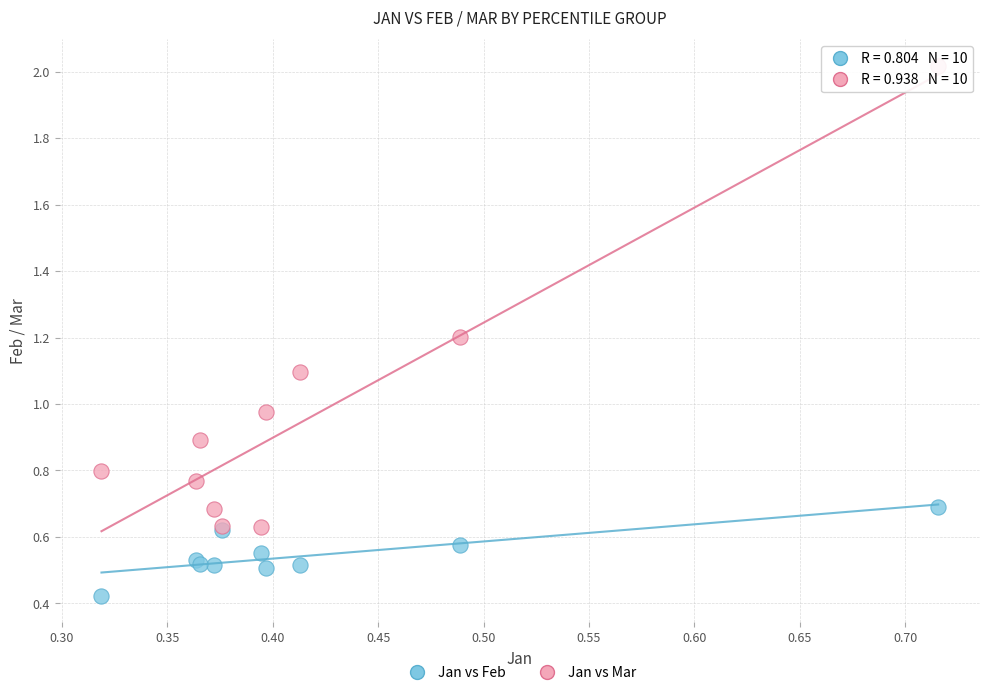

Which series reaches the maximum Y coordinate?

Jan vs Mar